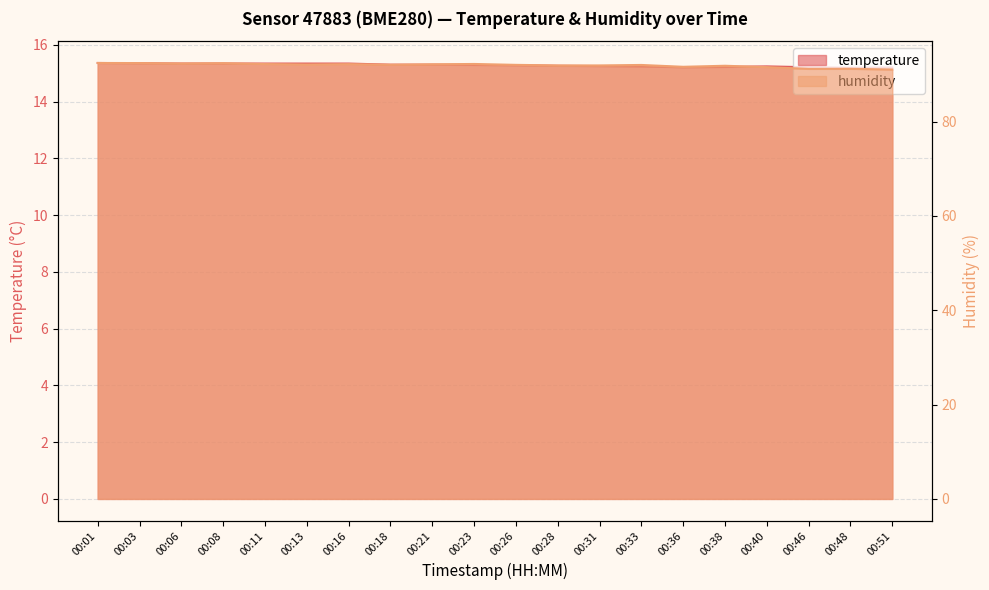

True or false: humidity and temperature intersect in this chart.

False